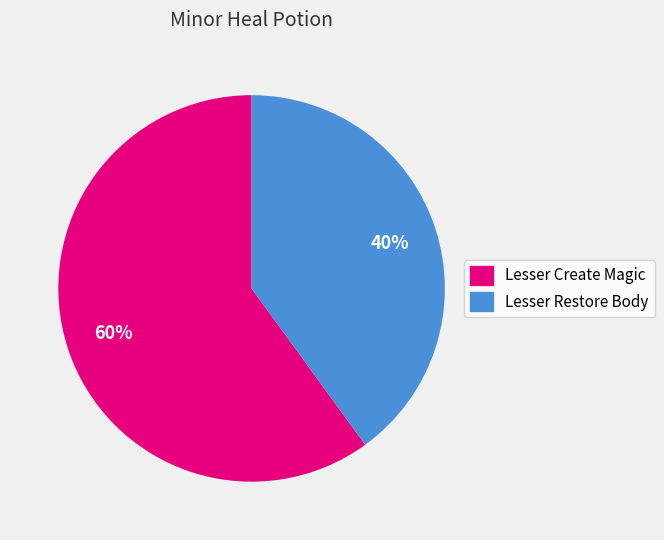

How many slices are in this pie chart?

2